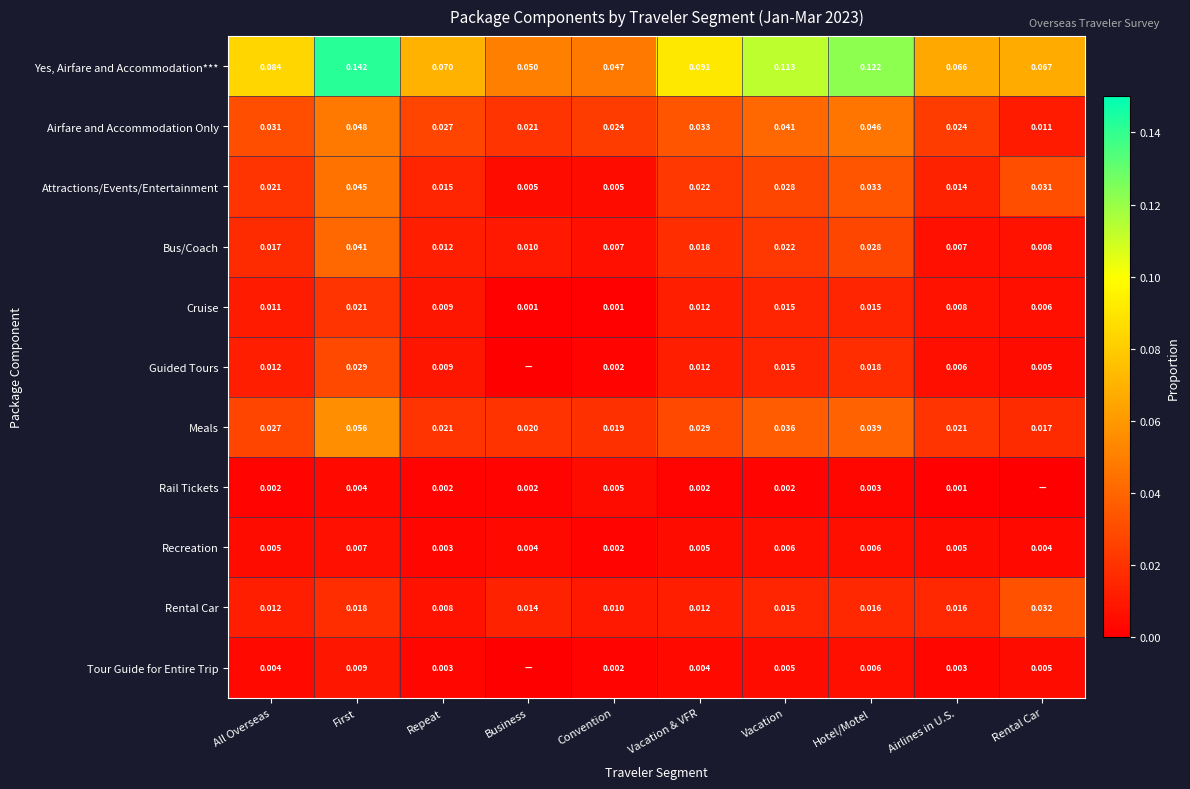

Which series changed the most between First and Hotel/Motel?

Yes, Airfare and Accommodation***